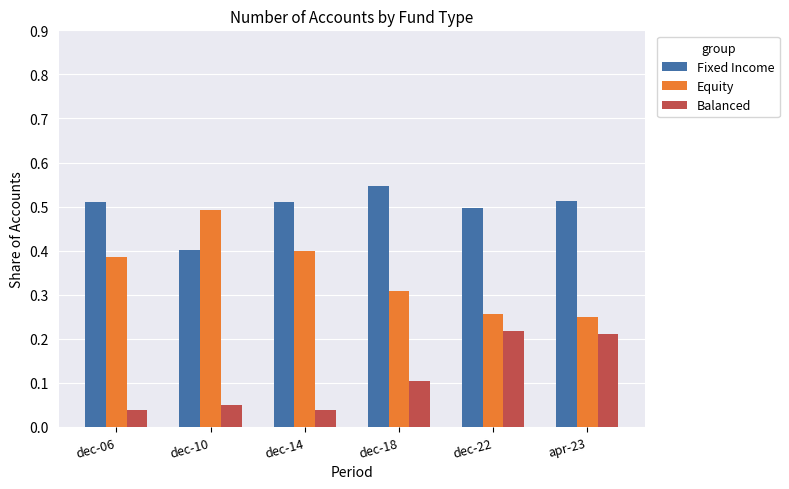

What is the sum of all Equity values?

2.1